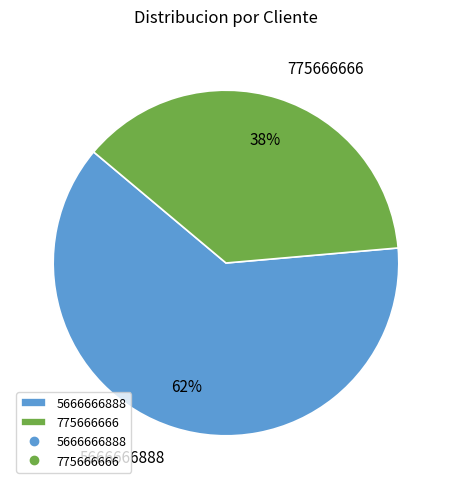

Is it true that 5666666888 is 74% of the pie?

False